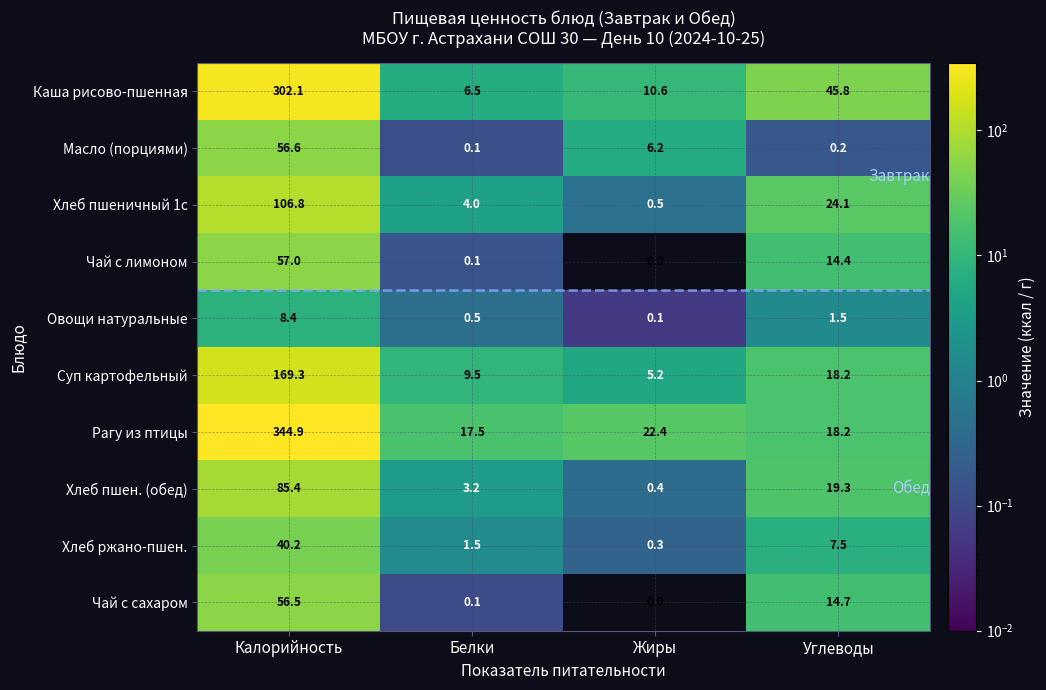

What is the maximum value shown in the chart?

344.9